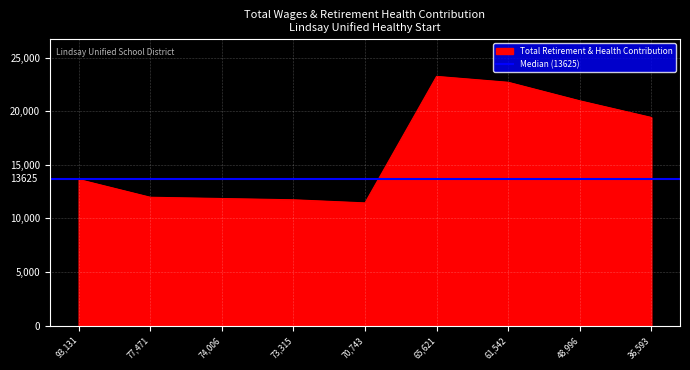

Count the number of categories in the chart.

9